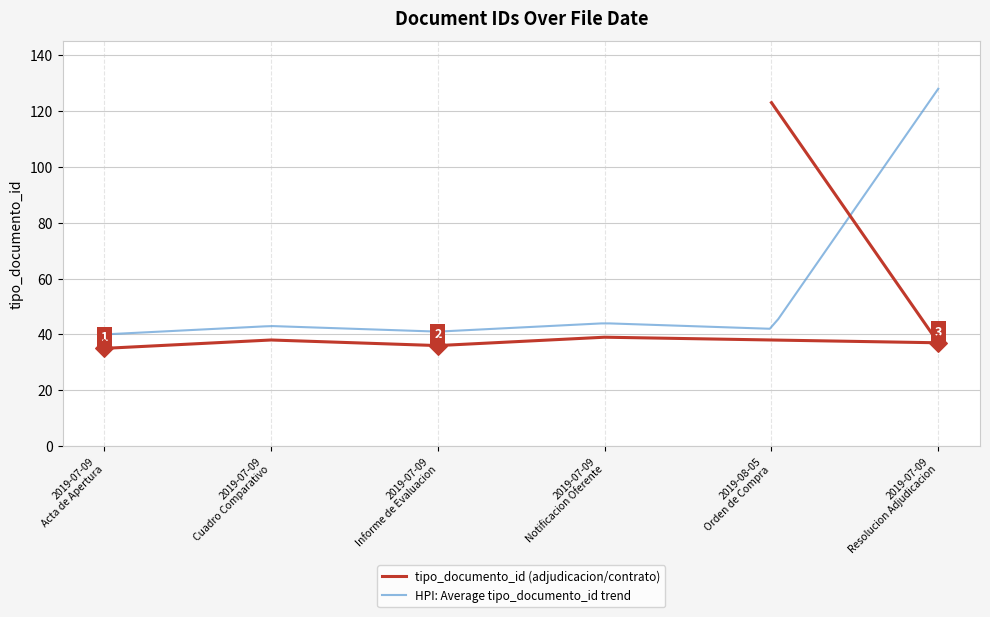

Which has a higher value, 2019-07-09
Cuadro Comparativo or 2019-07-09
Resolucion Adjudicacion?

2019-07-09
Cuadro Comparativo